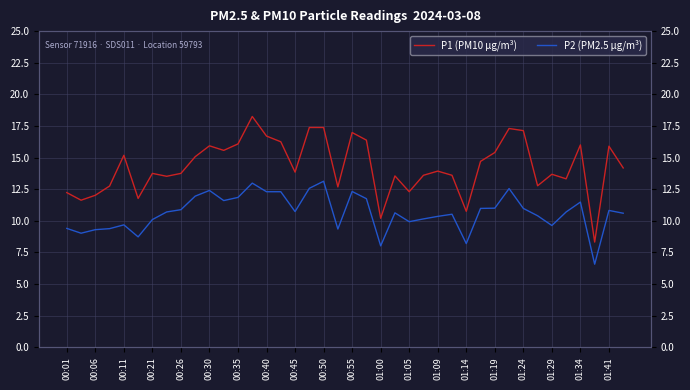

Which series has the widest spread of values?

P1 (PM10 µg/m³)